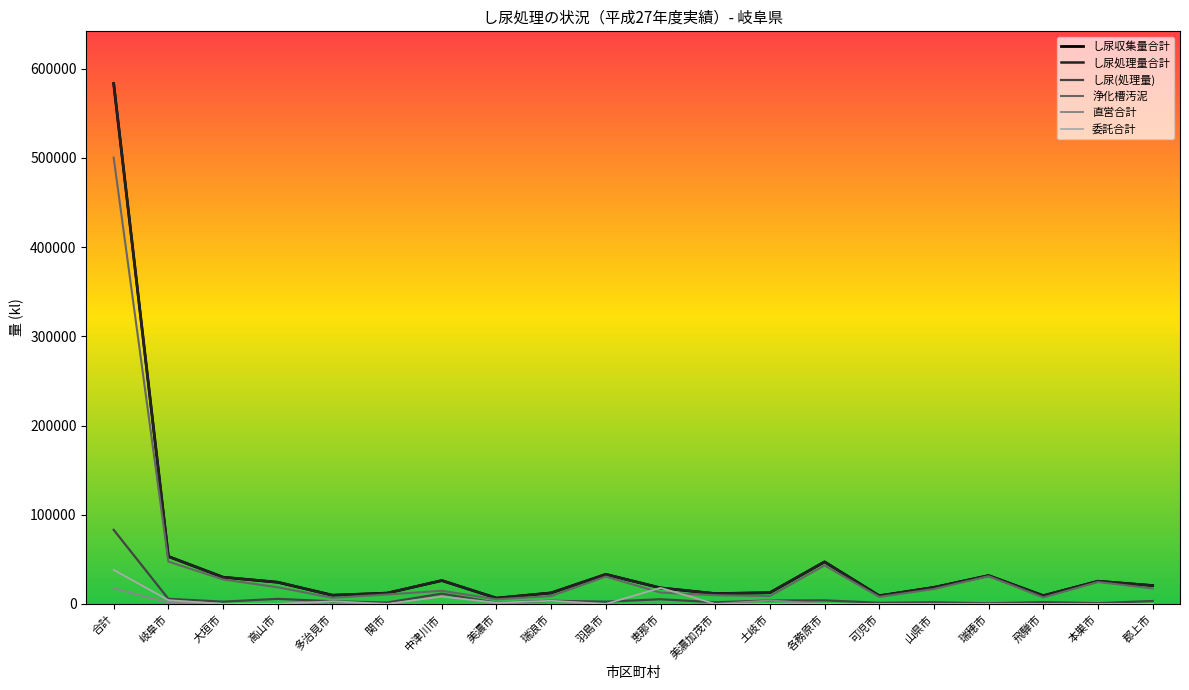

At which label is し尿処理量合計 closest to 295082?

岐阜市